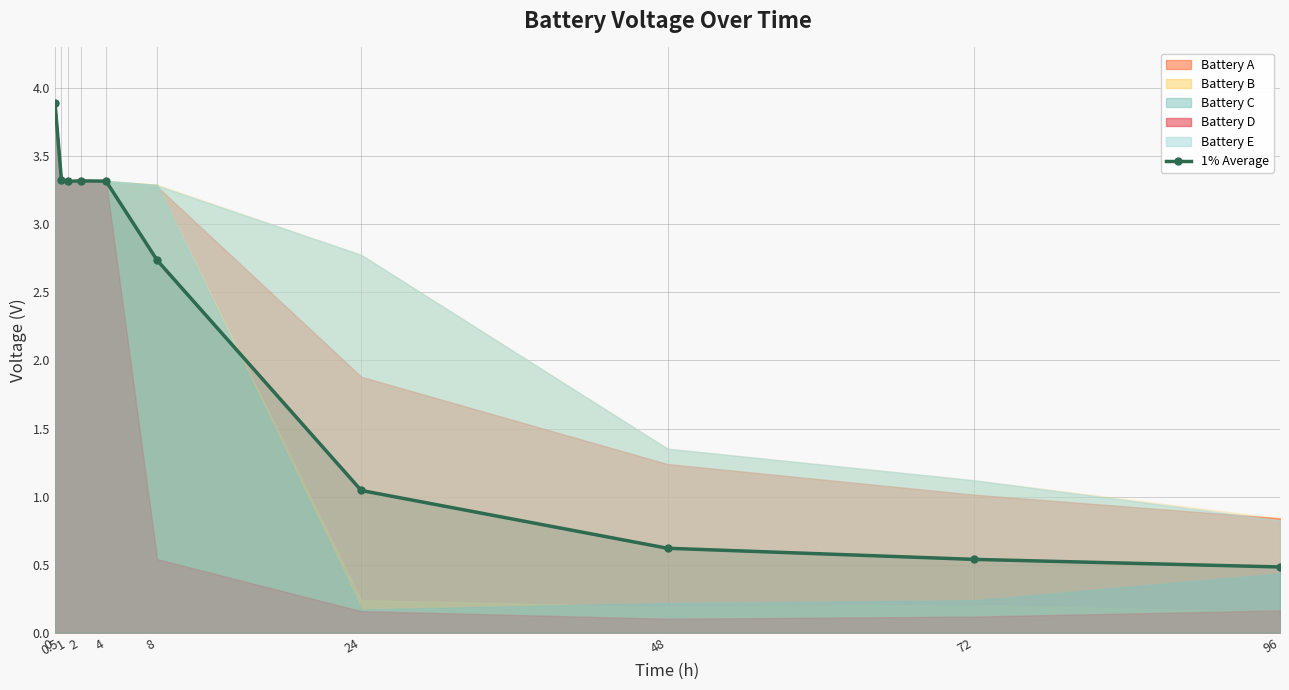

The chart shows a value of 0.9 at 2. True or false?

False